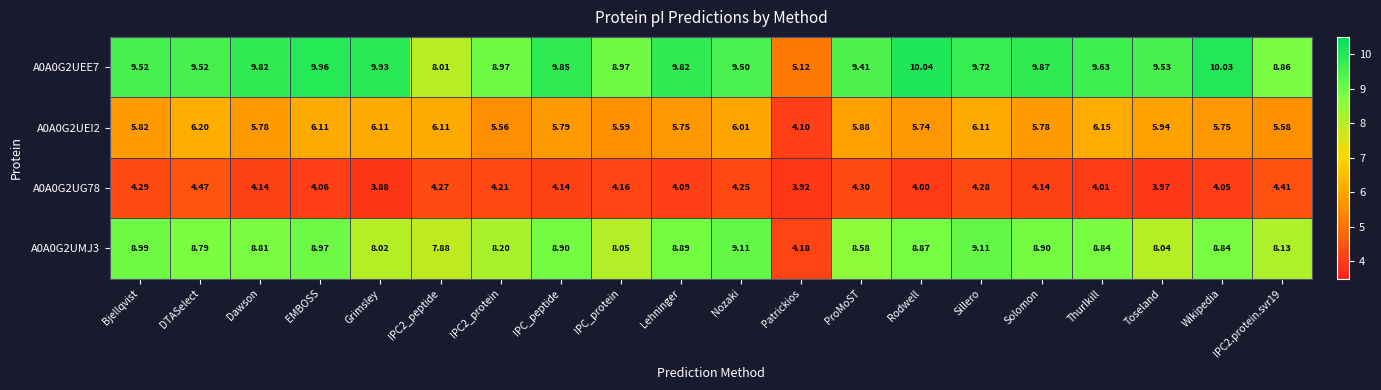

At which category does the chart reach its minimum across all series?

Grimsley